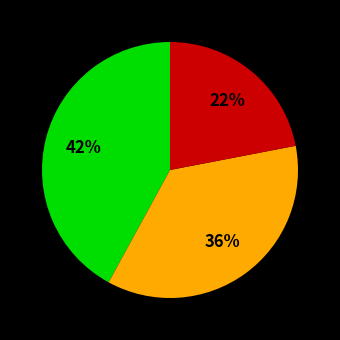

Is there any slice that represents more than half of the pie?

No